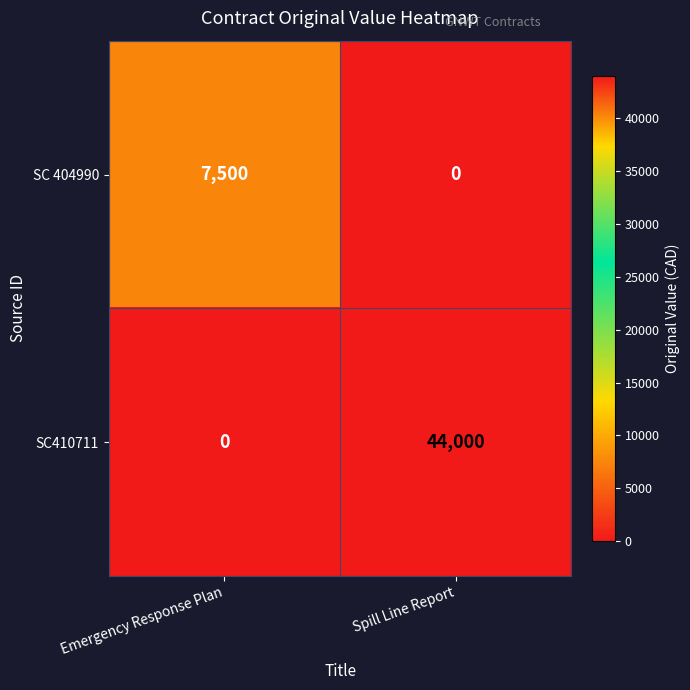

Between Emergency Response Plan and Spill Line Report, which series saw the biggest shift?

SC410711